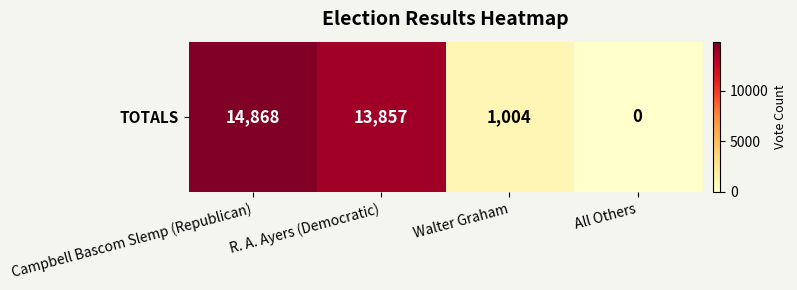

Reading left to right, what are all the values shown in this chart?

14868	13857	1004	0